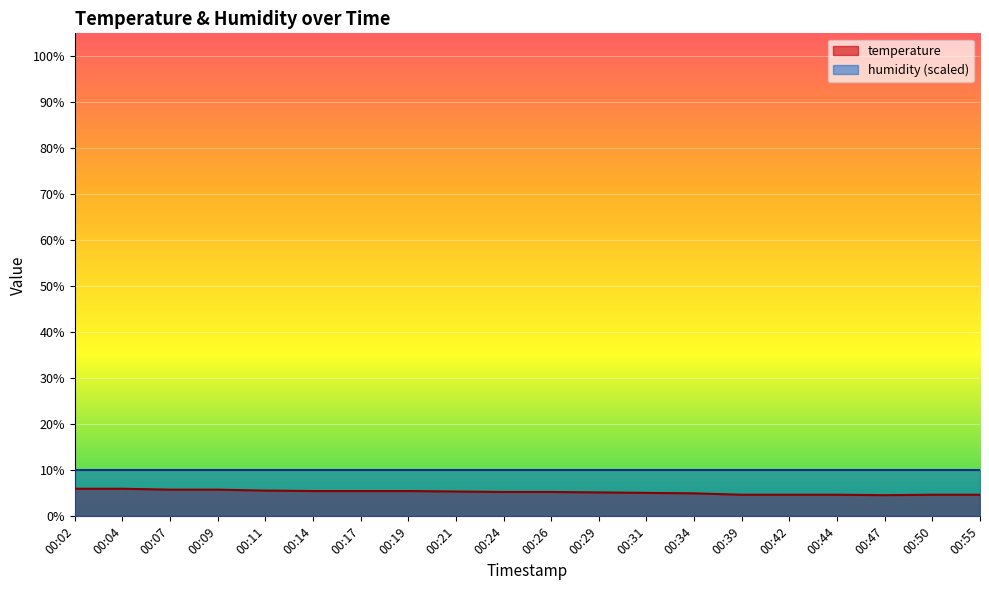

Reading left to right, list all the values displayed in this chart.

00:02=6.0	00:04=6.0	00:07=5.8	00:09=5.8	00:11=5.6	00:14=5.5	00:17=5.5	00:19=5.5	00:21=5.4	00:24=5.3	00:26=5.3	00:29=5.2	00:31=5.1	00:34=5.0	00:39=4.7	00:42=4.7	00:44=4.7	00:47=4.6	00:50=4.7	00:55=4.7